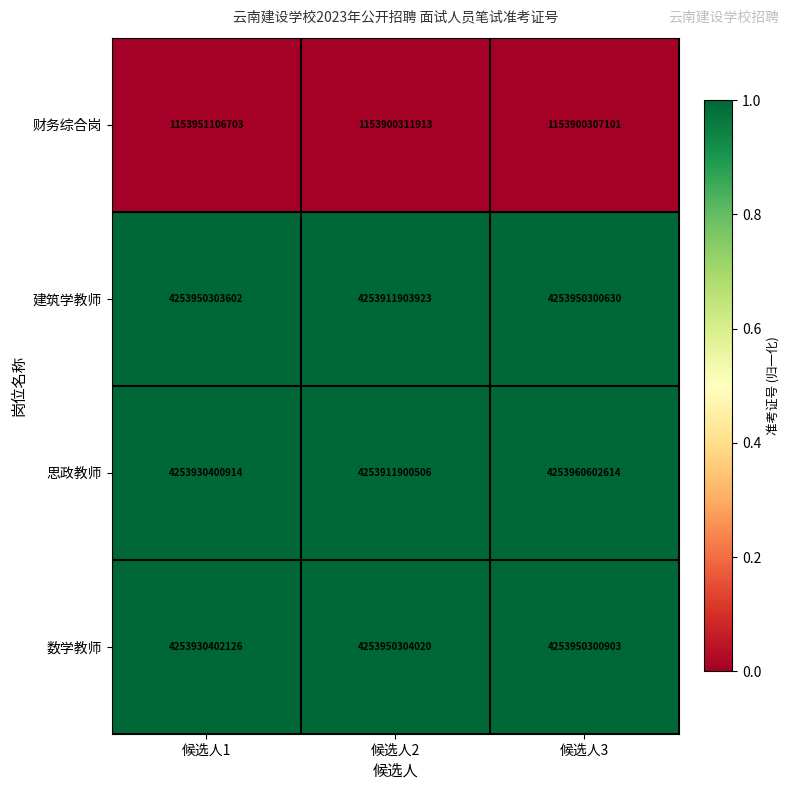

True or false: 思政教师 has a value of 4253960602614 at 候选人3.

True